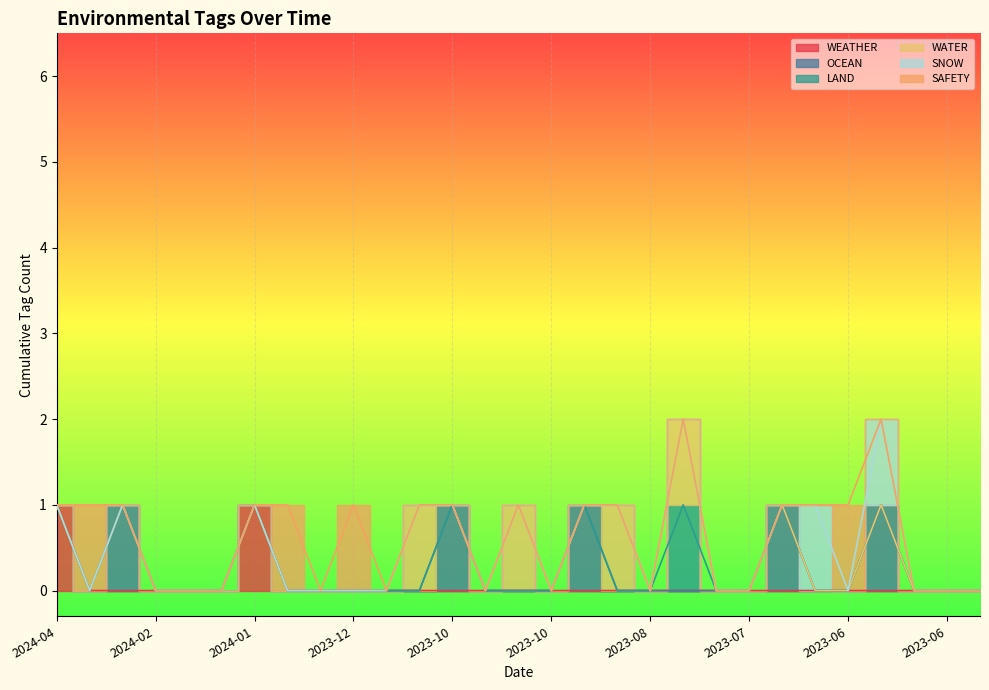

True or false: SNOW and WATER intersect in this chart.

False